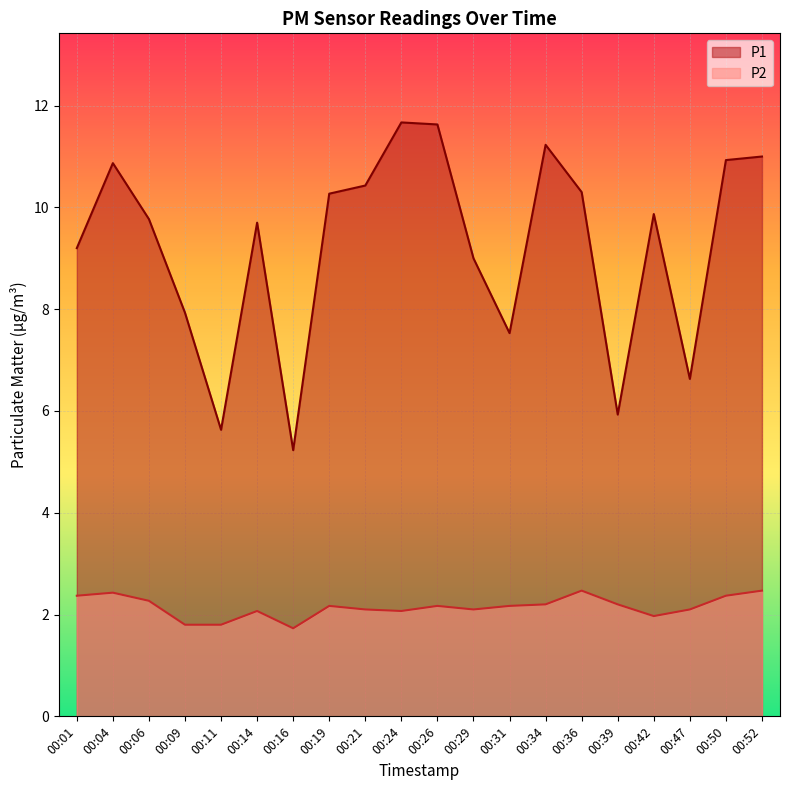

Reading right to left, what are all the values shown in this chart?

P1: 00:52=11.0	00:50=10.9	00:47=6.6	00:42=9.9	00:39=5.9	00:36=10.3	00:34=11.2	00:31=7.5	00:29=9.0	00:26=11.6	00:24=11.7	00:21=10.4	00:19=10.3	00:16=5.2	00:14=9.7	00:11=5.6	00:09=7.9	00:06=9.8	00:04=10.9	00:01=9.2
P2: 00:52=2.5	00:50=2.4	00:47=2.1	00:42=2.0	00:39=2.2	00:36=2.5	00:34=2.2	00:31=2.2	00:29=2.1	00:26=2.2	00:24=2.1	00:21=2.1	00:19=2.2	00:16=1.7	00:14=2.1	00:11=1.8	00:09=1.8	00:06=2.3	00:04=2.4	00:01=2.4